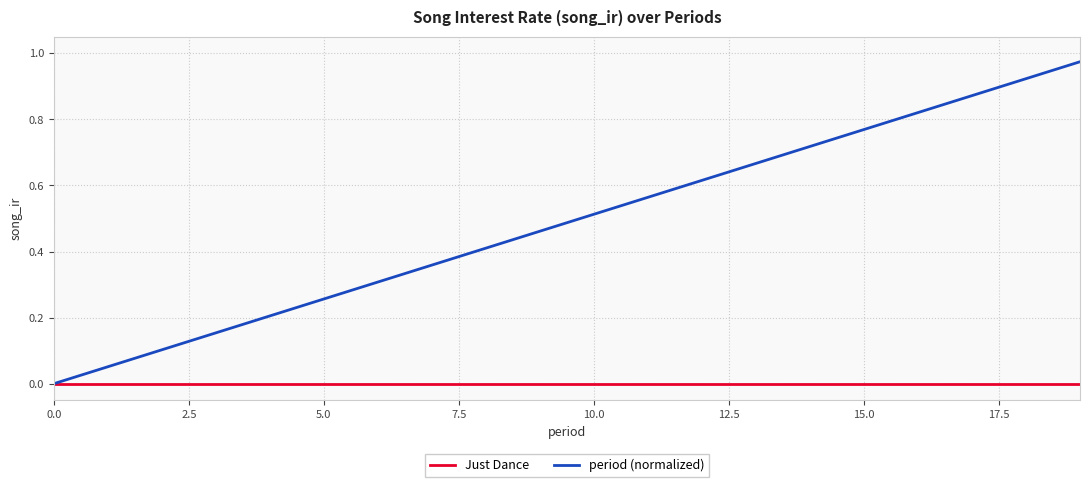

Which series has the largest total across all categories?

period (normalized)